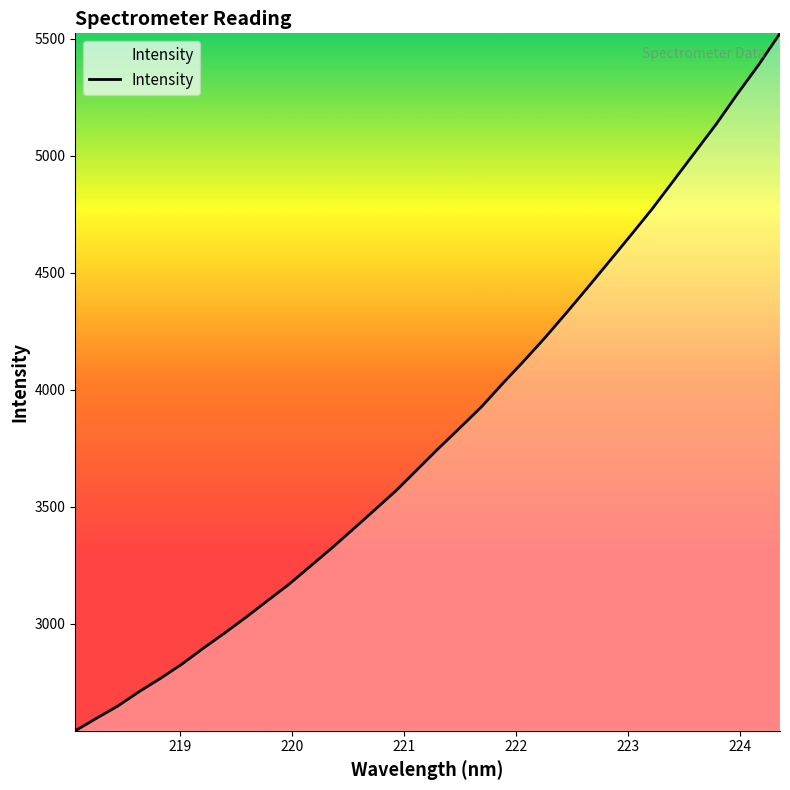

What is the smallest value displayed?

2542.2